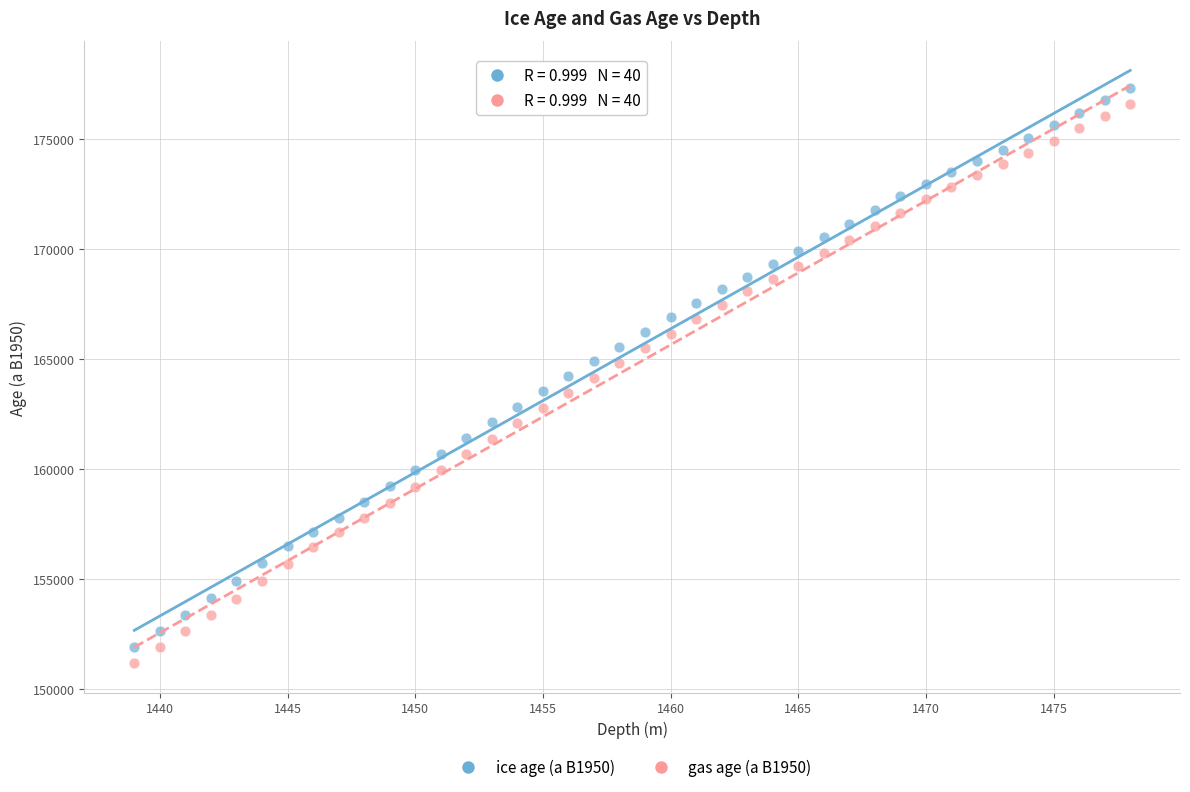

Which series has the widest spread of Y values?

gas age (a B1950)